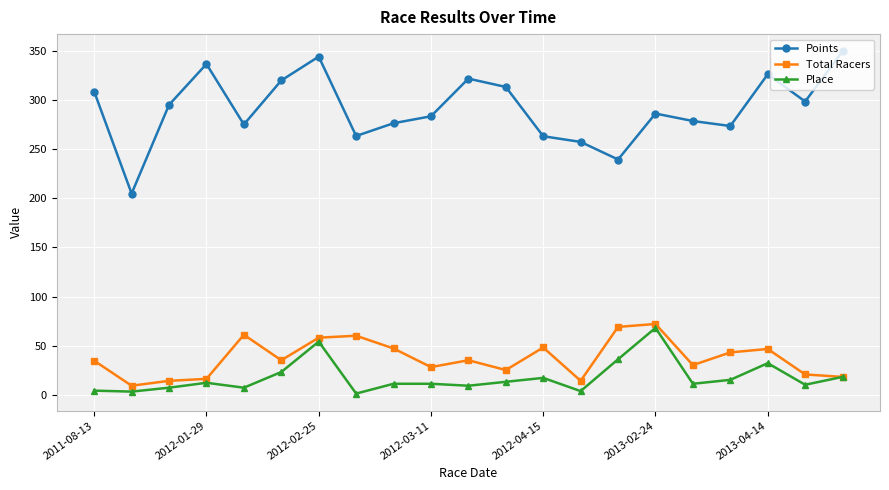

Which series has the largest total across all categories?

Points